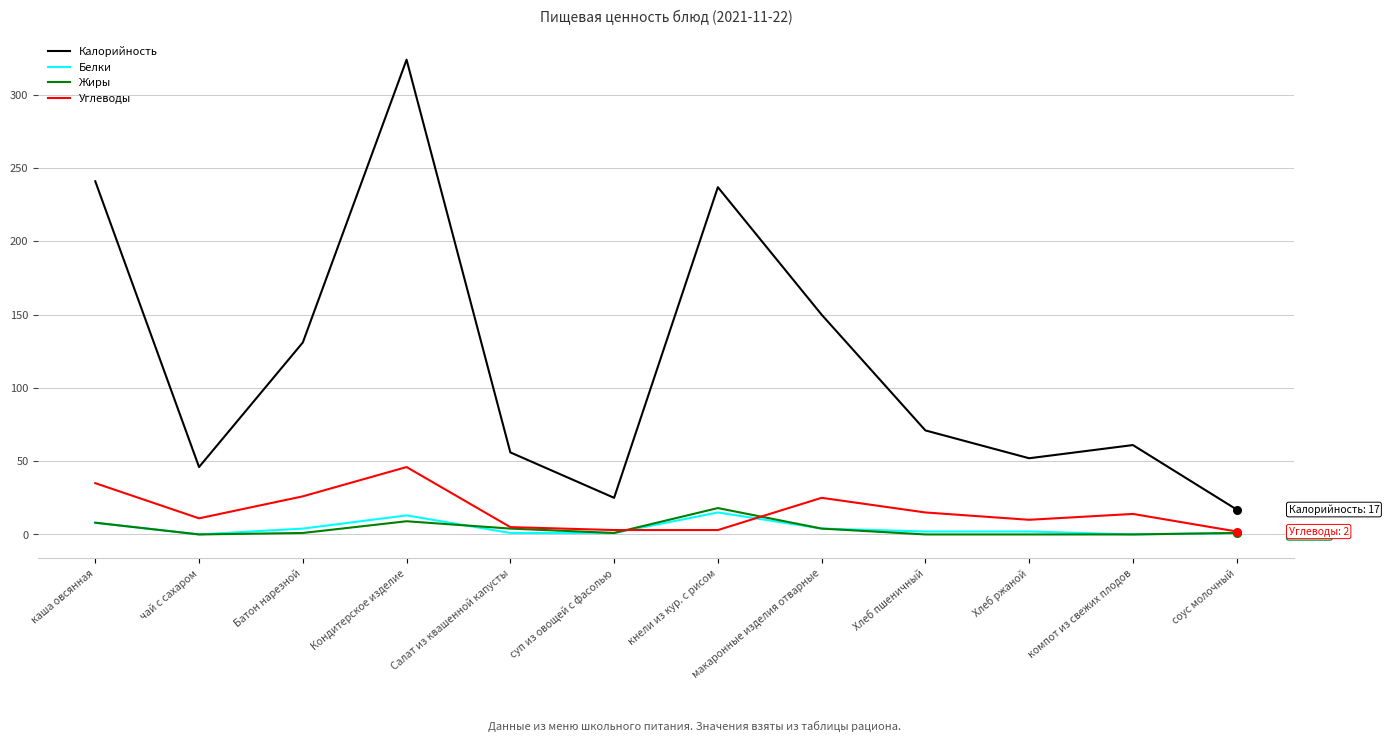

What is the total value across all series at суп из овощей с фасолью?

30